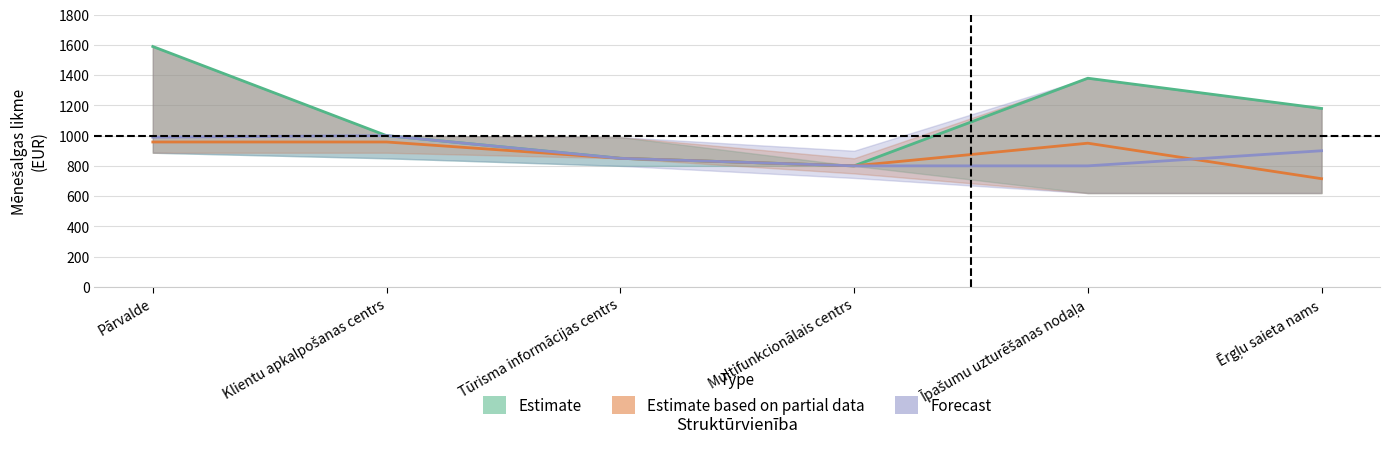

What is the difference between the highest and lowest values at Īpašumu uzturēšanas nodaļa?

580